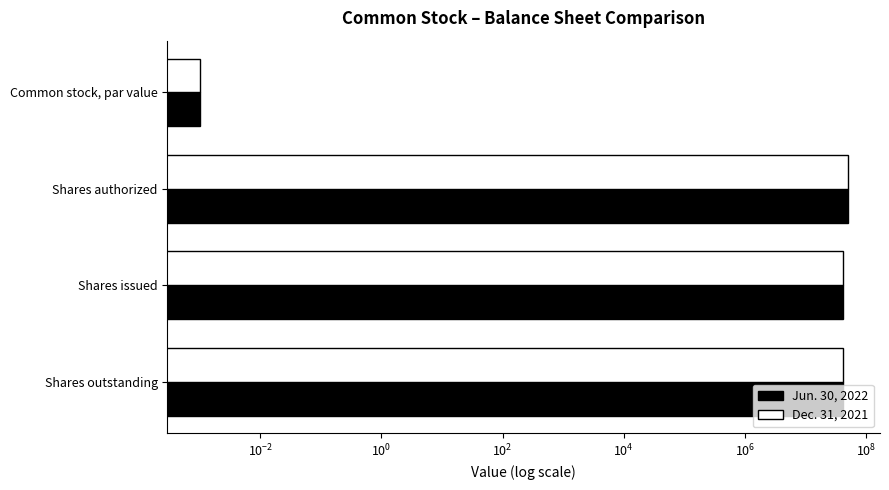

What are all the series names shown in the legend?

Jun. 30, 2022, Dec. 31, 2021